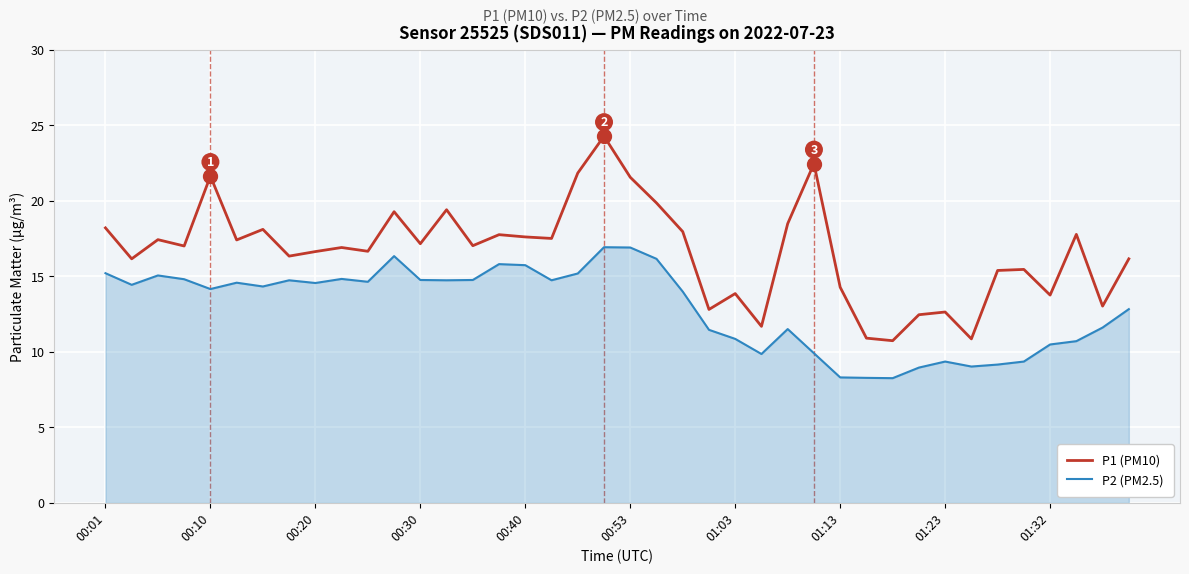

Which series has the largest total across all categories?

P1 (PM10)